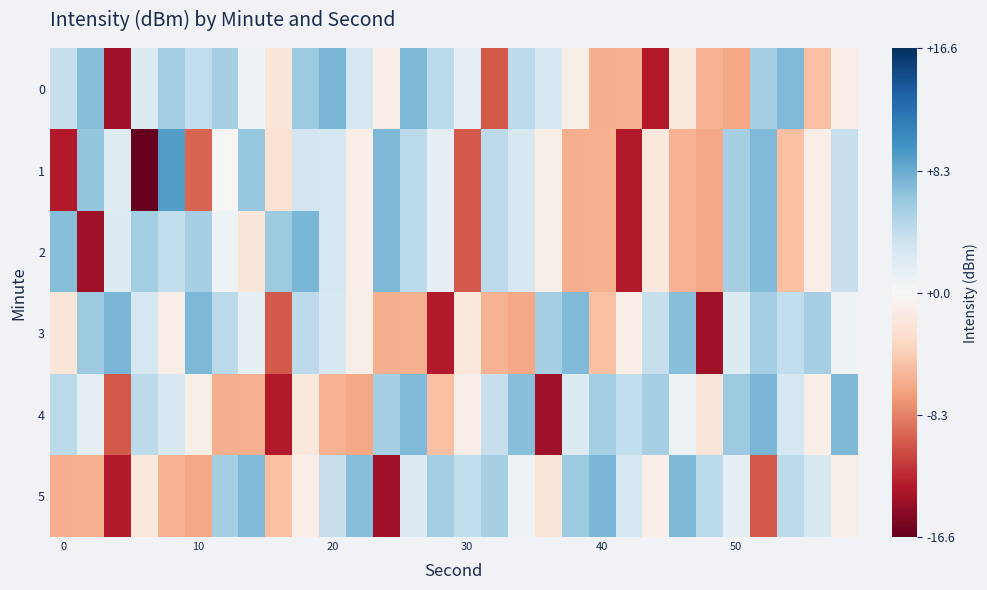

How many series are shown in this chart?

6